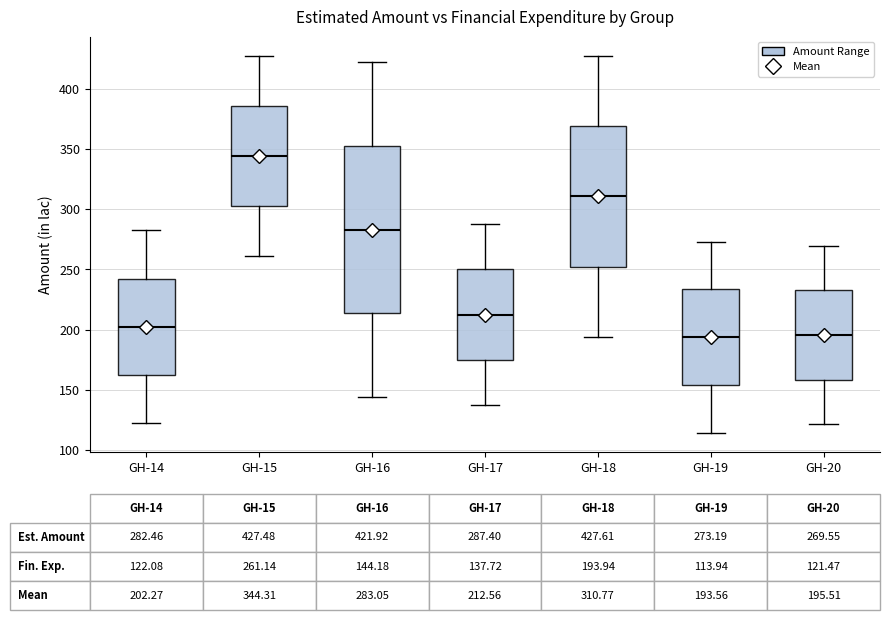

Which box is the tallest, from its lower edge to its upper edge?

GH-16